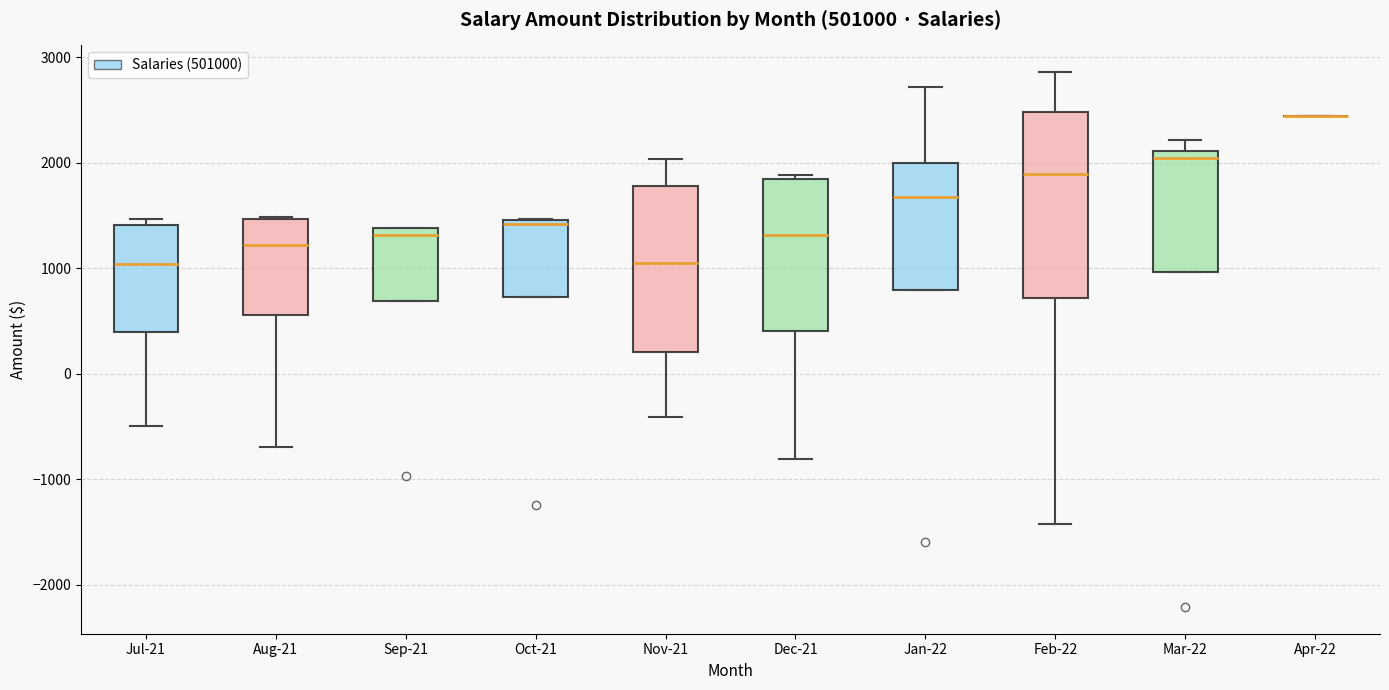

Where is the upper edge of the box for Jan-22 on the y-axis? The values are not printed on the chart, so give them approximately, as read against the axis.

2000